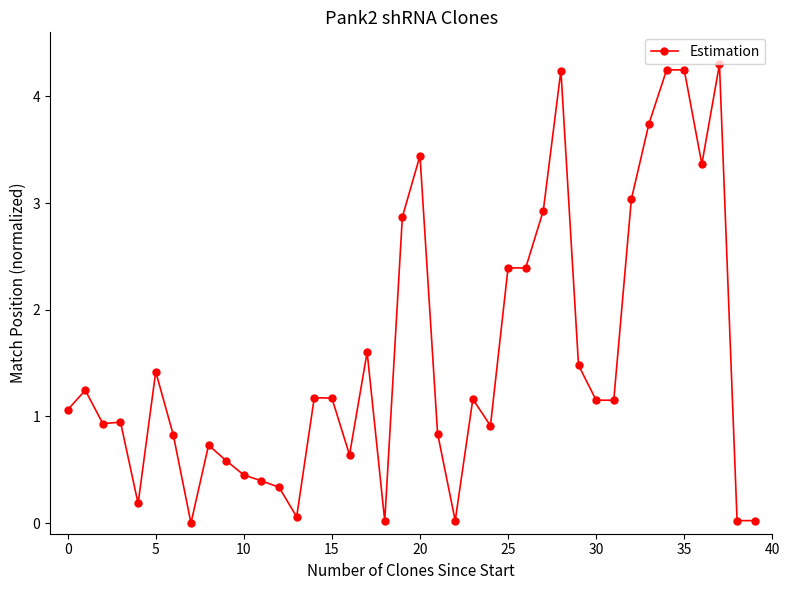

What is the difference between the maximum and minimum values?

4.3